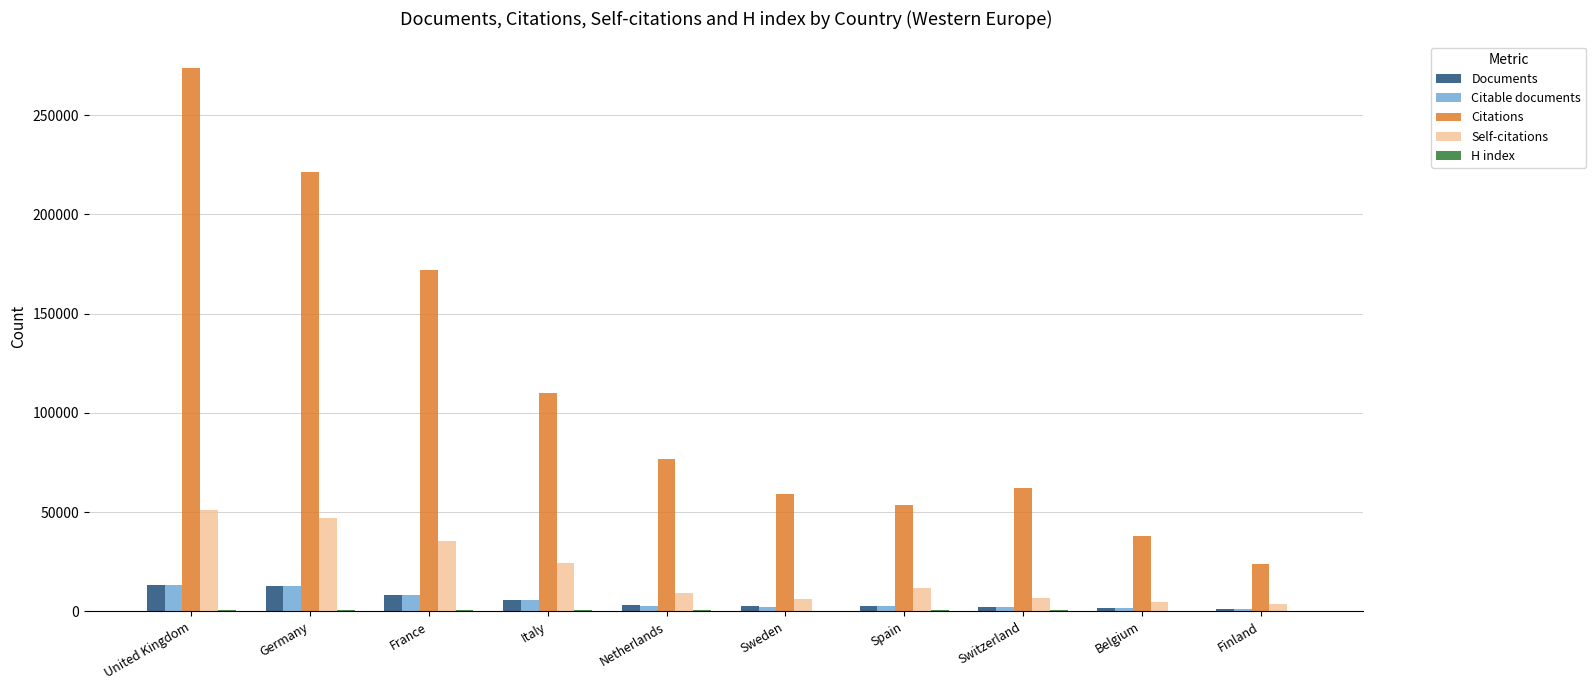

Which category has the highest value across all series?

United Kingdom